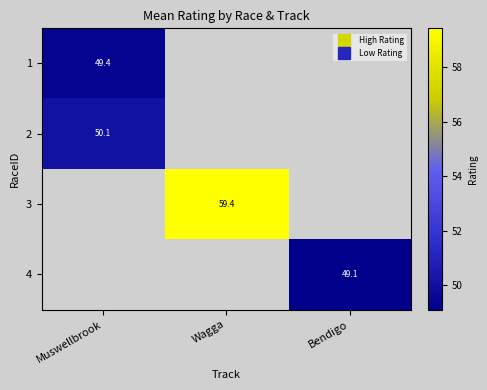

Where is 1 nearest to the value 49?

Muswellbrook